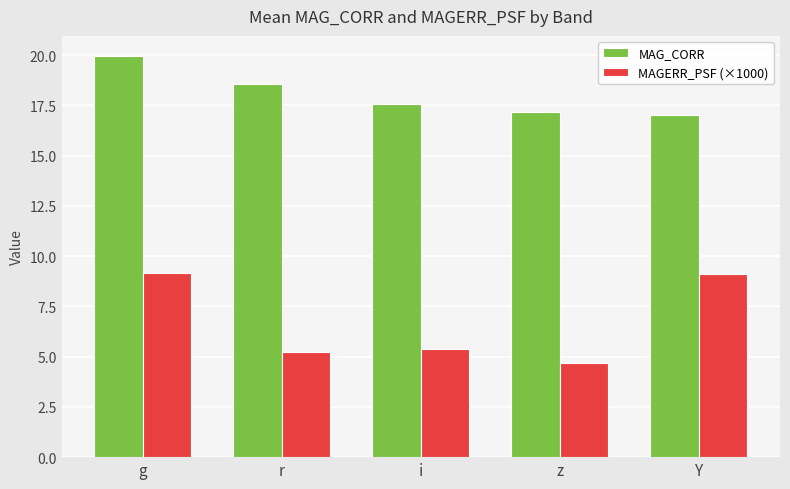

Is it true that MAGERR_PSF (×1000) equals 5.2 at r?

True